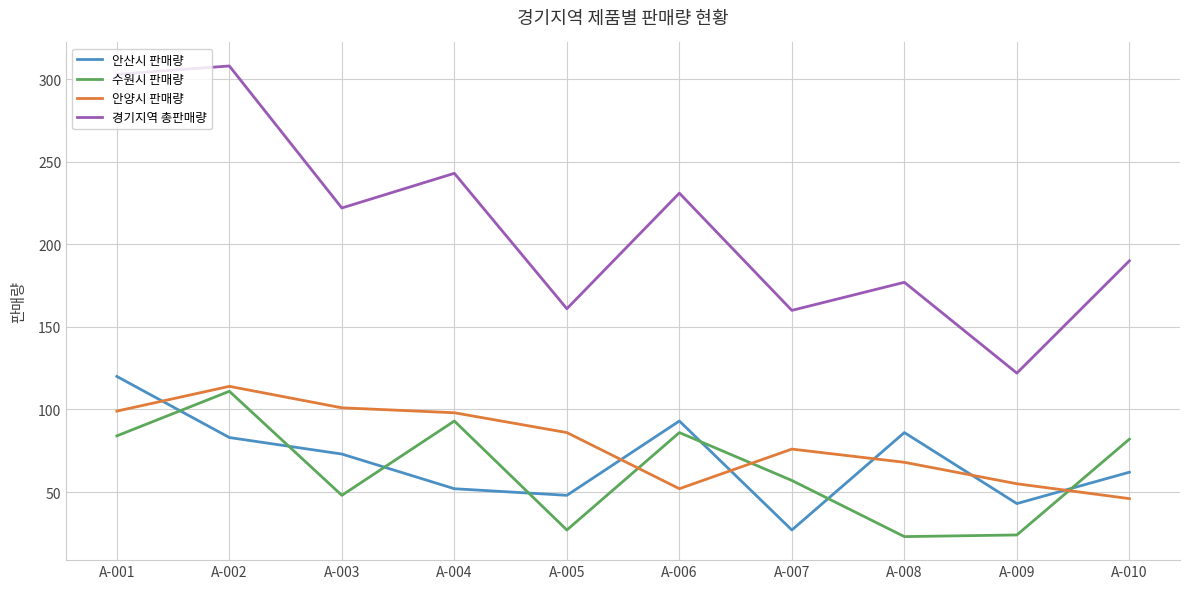

Which series has the widest spread of values?

경기지역 총판매량